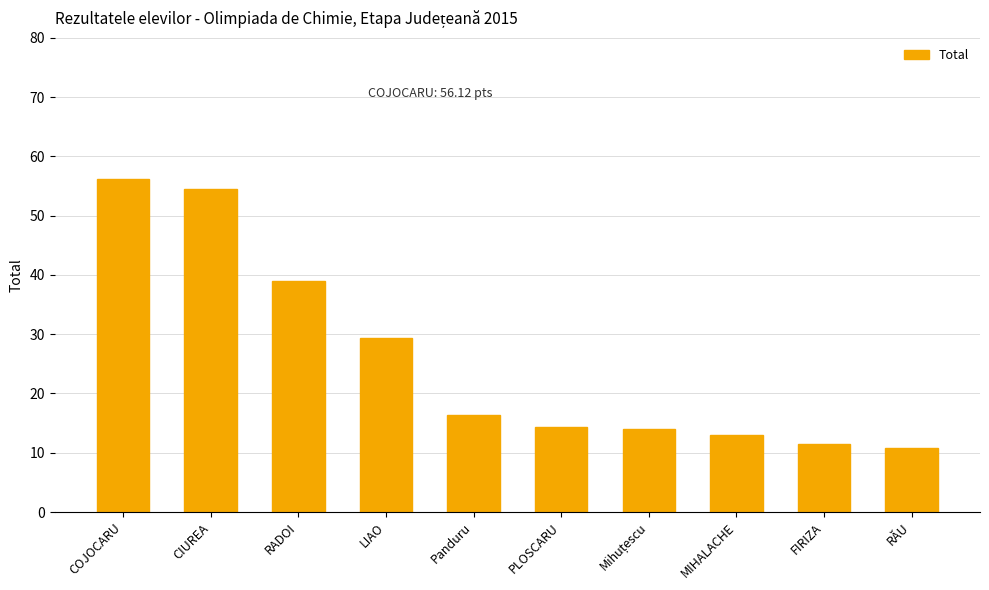

The chart shows a value of 14.4 at PLOSCARU. True or false?

True